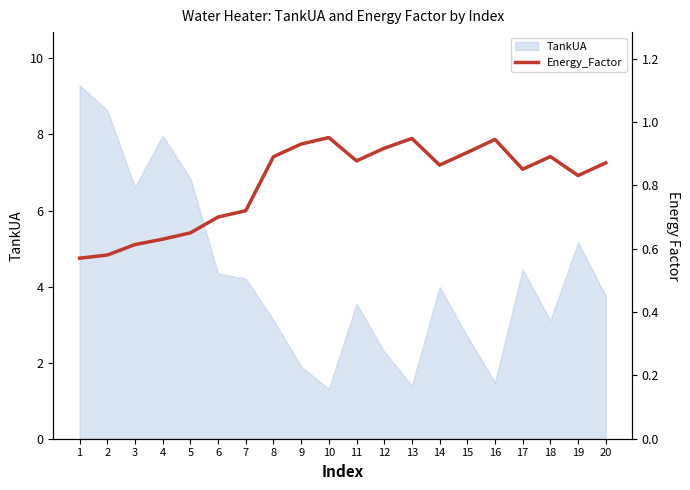

What is the minimum value for TankUA?

1.3